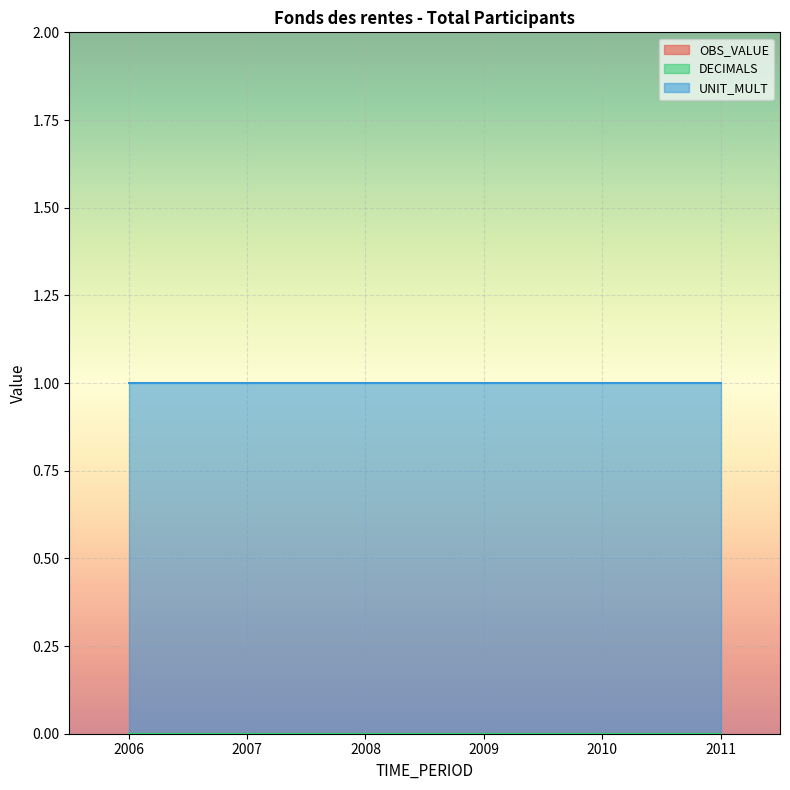

Reading left to right, what are all the values shown in this chart?

OBS_VALUE: 0	0	0	0	0	0
DECIMALS: 0	0	0	0	0	0
UNIT_MULT: 1	1	1	1	1	1